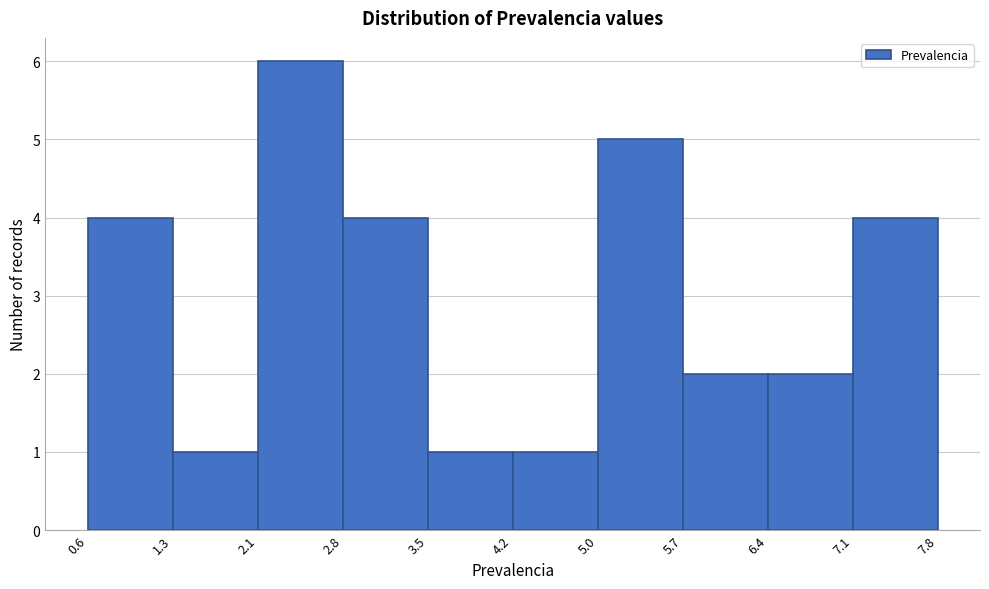

What is the height of the bar covering 2.1 to 2.8 on the x-axis? The values are not printed on the chart, so give them approximately, as read against the axis.

6